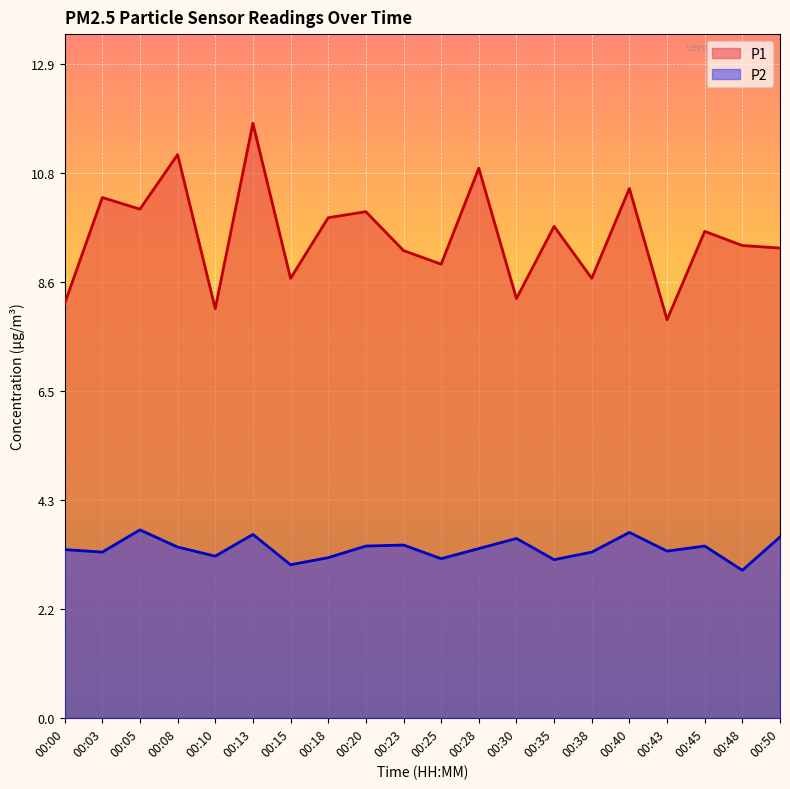

What is the minimum value for P1?

7.9